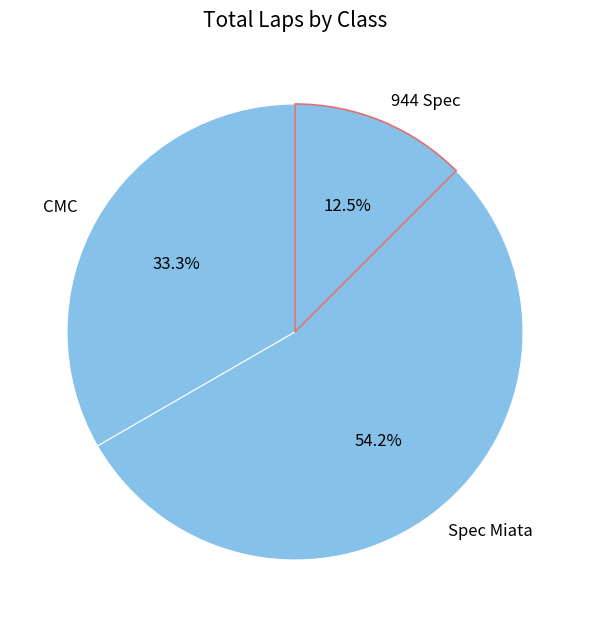

To the nearest percent, what is the difference between the CMC and 944 Spec slice percentages?

21%